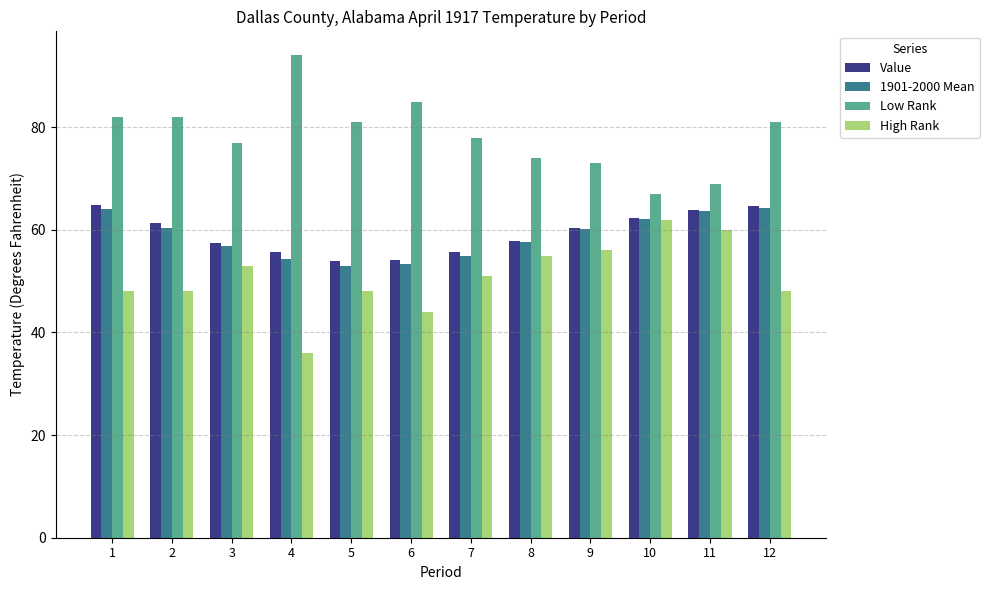

What is the smallest value displayed?

36.0